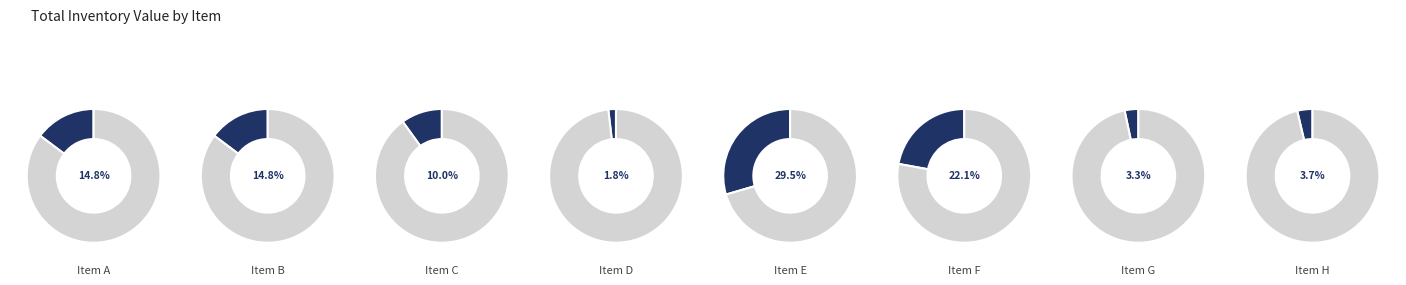

How many slices are in this pie chart?

8